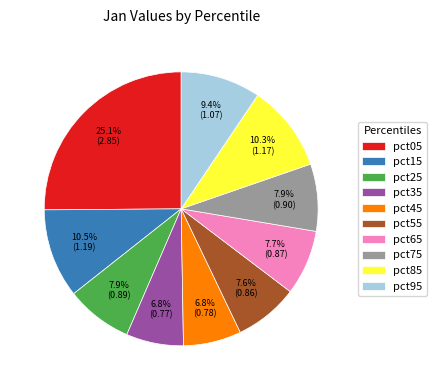

How many segments does this pie chart have?

10